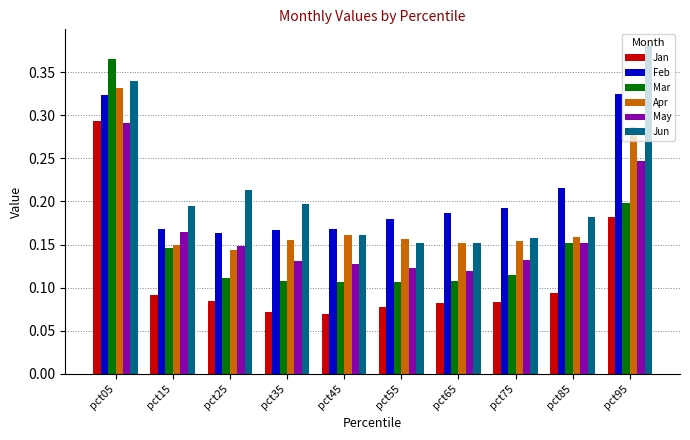

At how many categories does at least one series exceed 0?

10